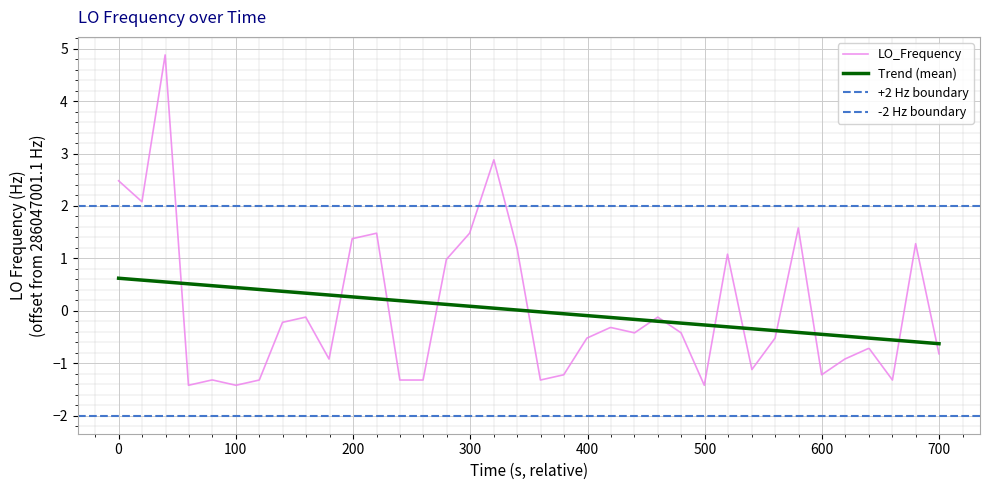

What is the greatest value displayed?

4.9